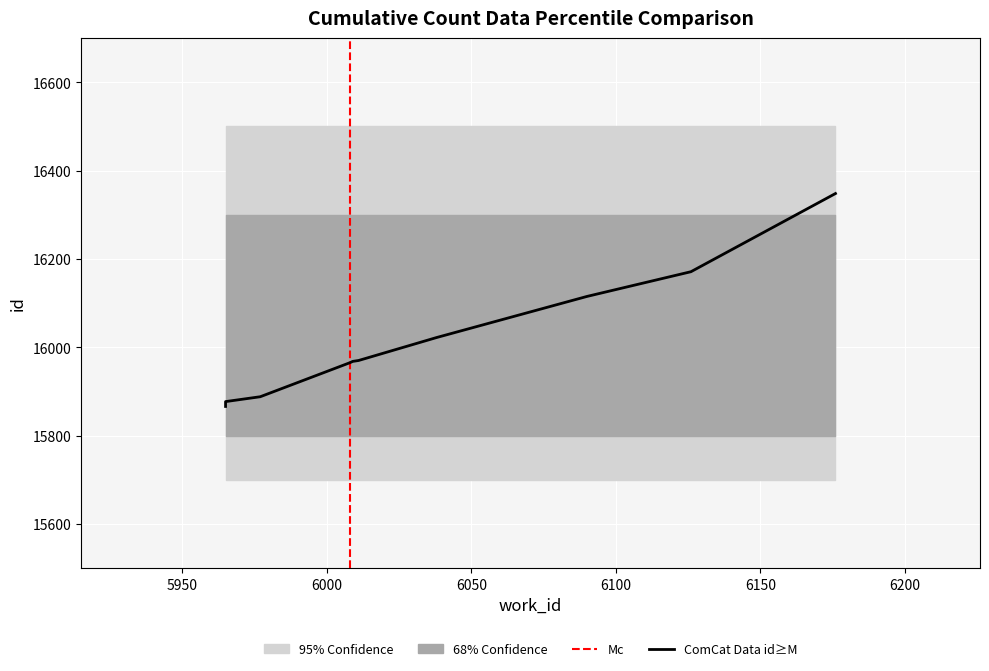

Approximately how many times larger is the value at 6090 compared to 6126?

1.0